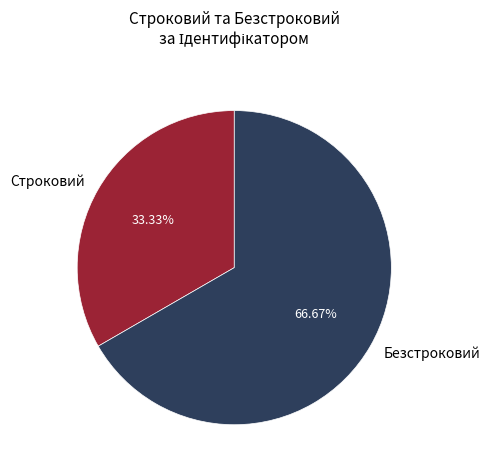

Which slice is the largest?

Безстроковий